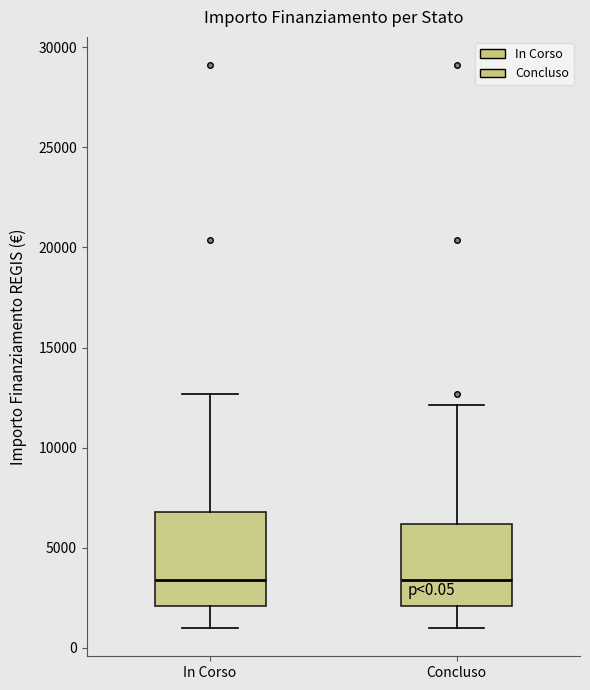

Which box is the tallest, from its lower edge to its upper edge?

In Corso